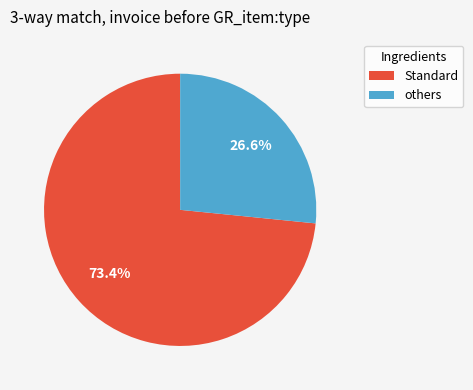

How many segments does this pie chart have?

2